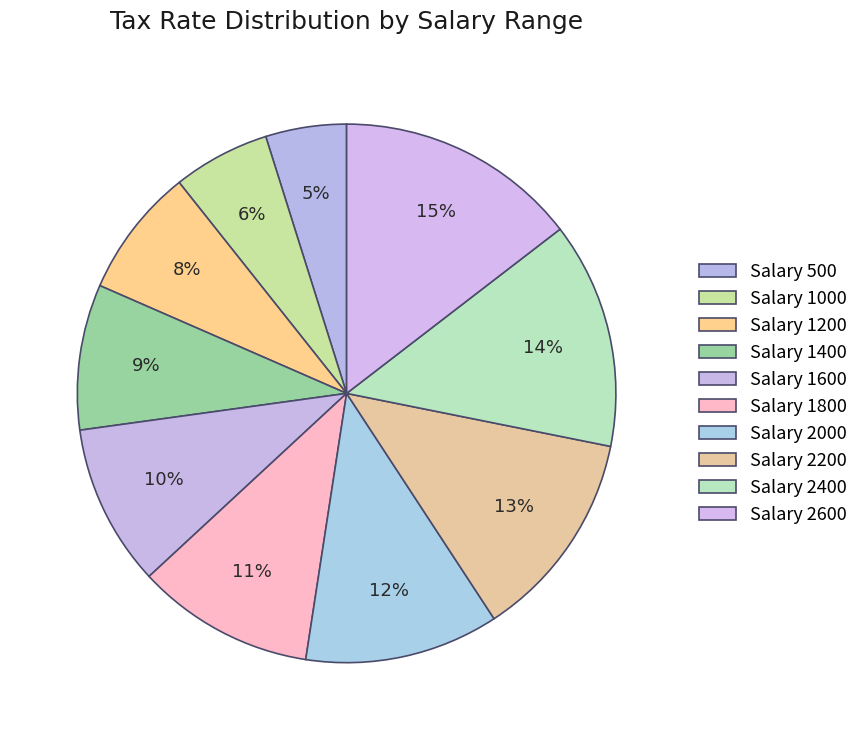

How many slices are in this pie chart?

10